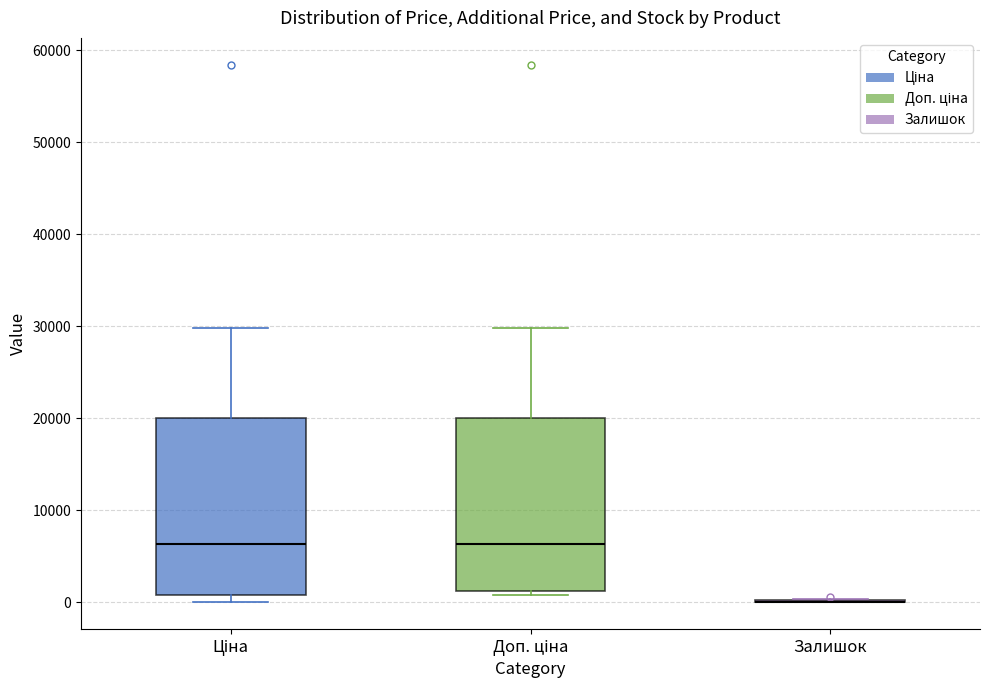

Reading left to right, read every box against the y-axis: the position of its median line, the range the box covers, and the ends of its whiskers. The values are not printed on the chart, so give them approximately, as read against the axis.

Ціна: median 6000, box 1000 to 20000, whiskers 0 to 30000
Доп. ціна: median 6000, box 1000 to 20000, whiskers 1000 (just below the box's lower edge) to 30000
Залишок: box collapsed to a line at 0, whiskers 0 to 0